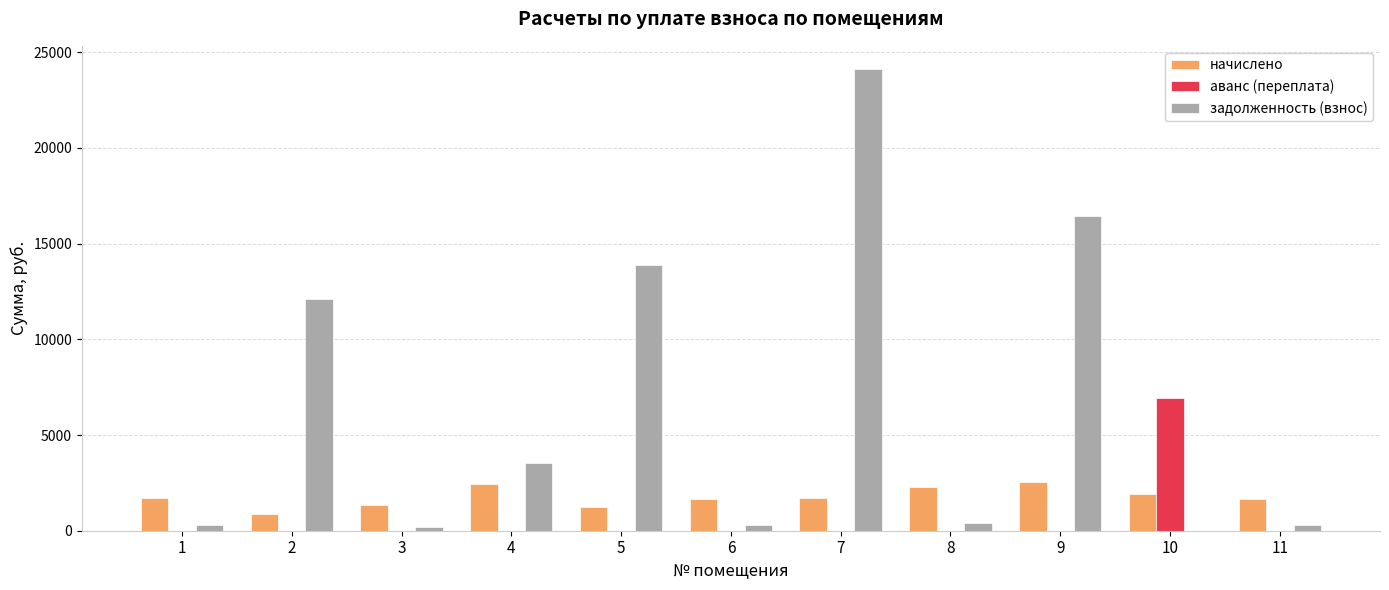

The value of аванс (переплата) at 7 is 0.0. True or false?

True